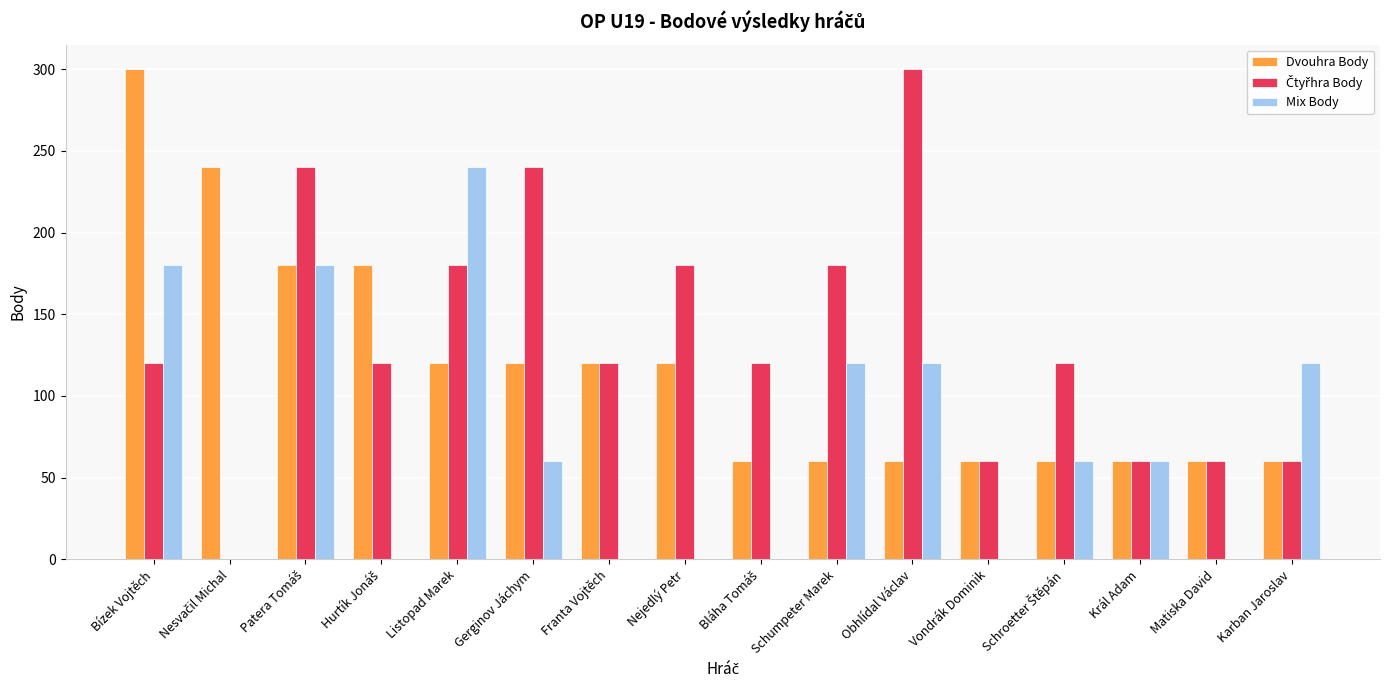

Is it true that Mix Body equals 120 at Karban Jaroslav?

True